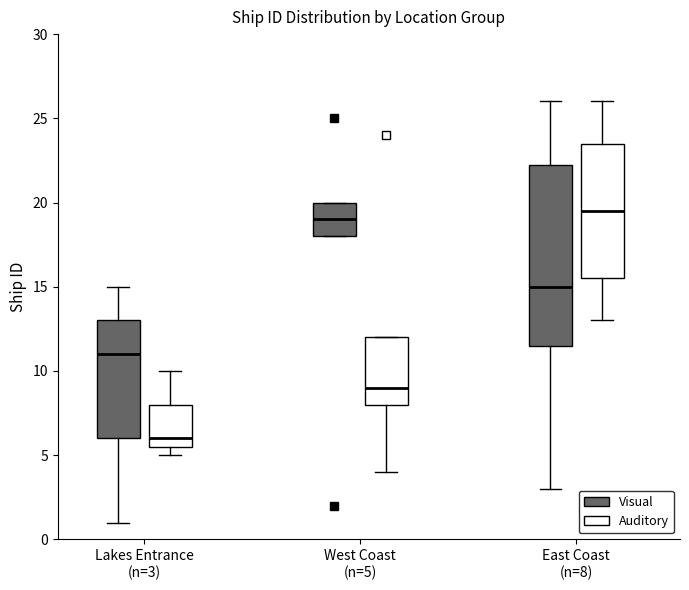

Where does the median line of the box for West Coast (n=5) (Visual) sit on the y-axis? The values are not printed on the chart, so give them approximately, as read against the axis.

19.0